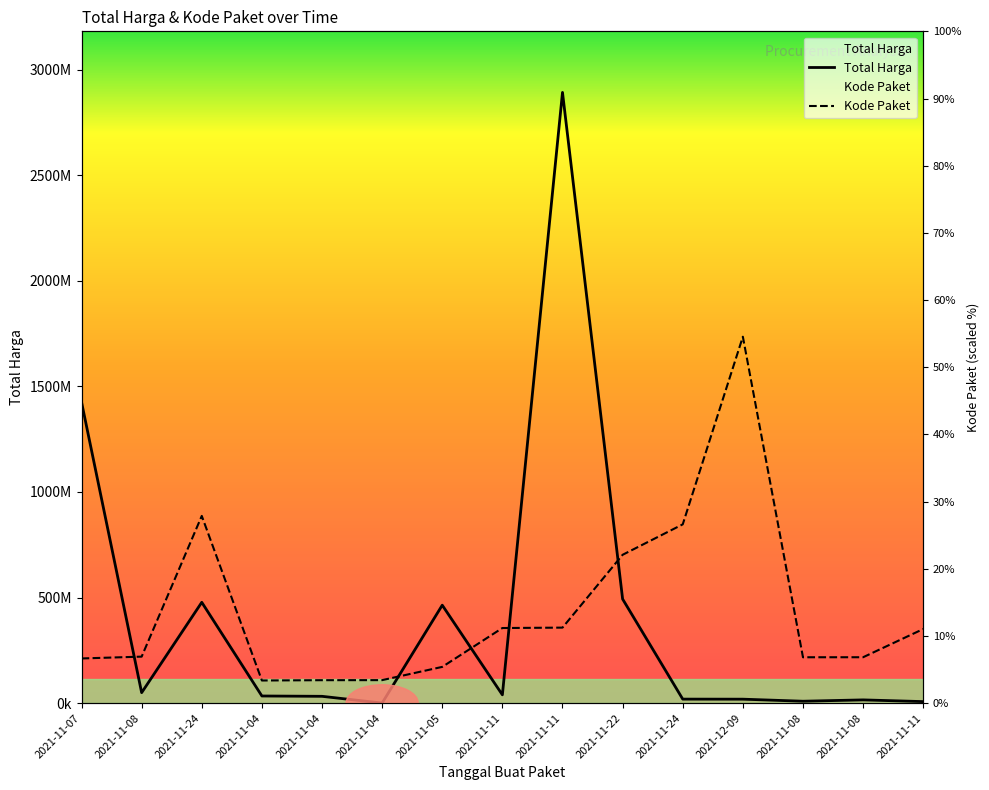

What is the label of the 9th point from the left?

2021-11-11